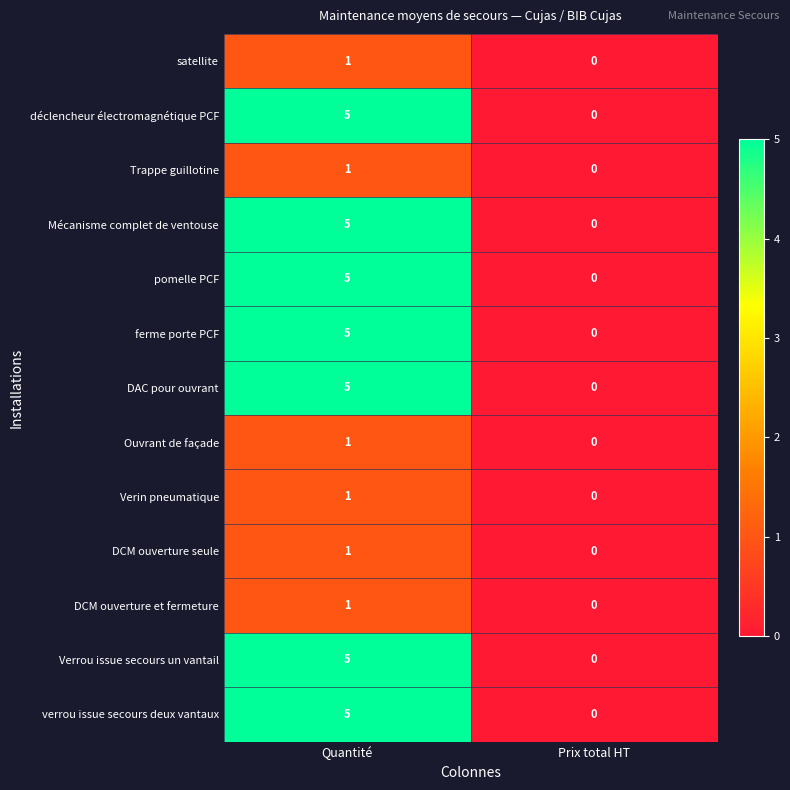

At how many categories does at least one series exceed 2?

1